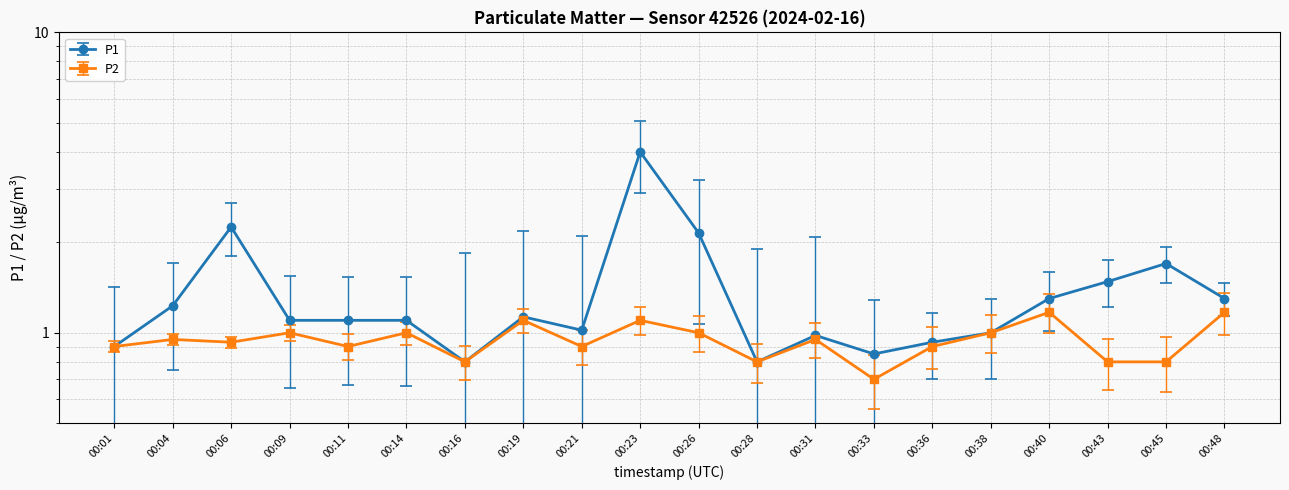

The P2 series shows 0.9 at 00:06. True or false?

True